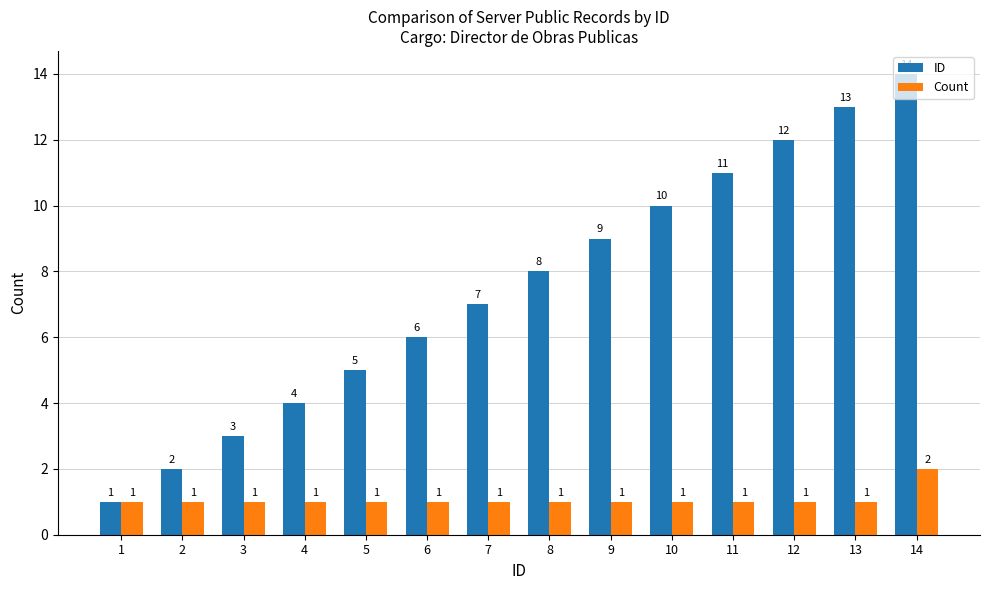

Reading left to right, list all the values displayed in this chart.

ID: 1	2	3	4	5	6	7	8	9	10	11	12	13	14
Count: 1	1	1	1	1	1	1	1	1	1	1	1	1	2